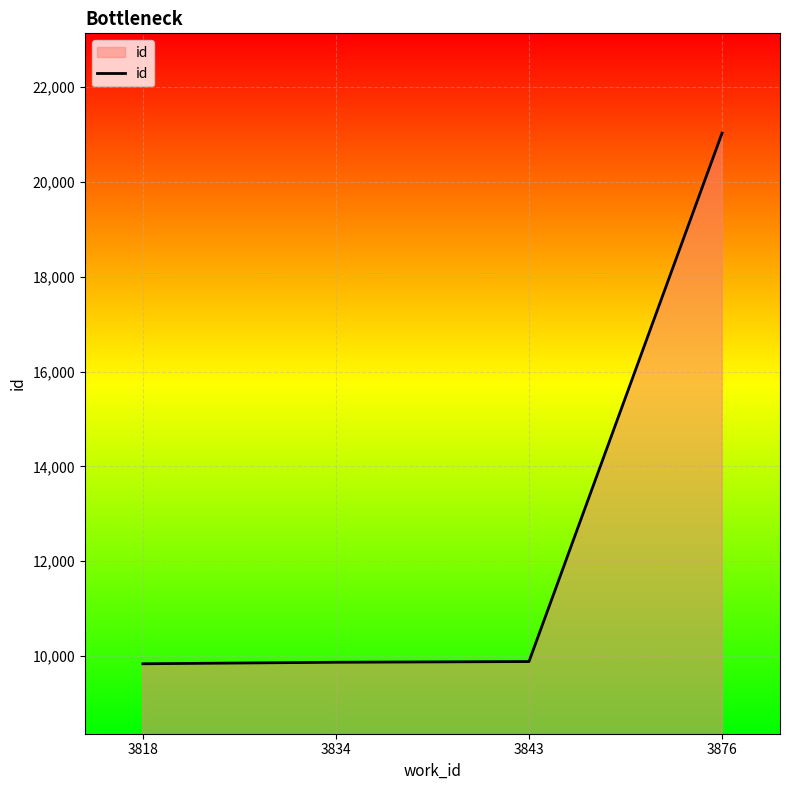

The chart shows a value of 29928 at 3876. True or false?

False